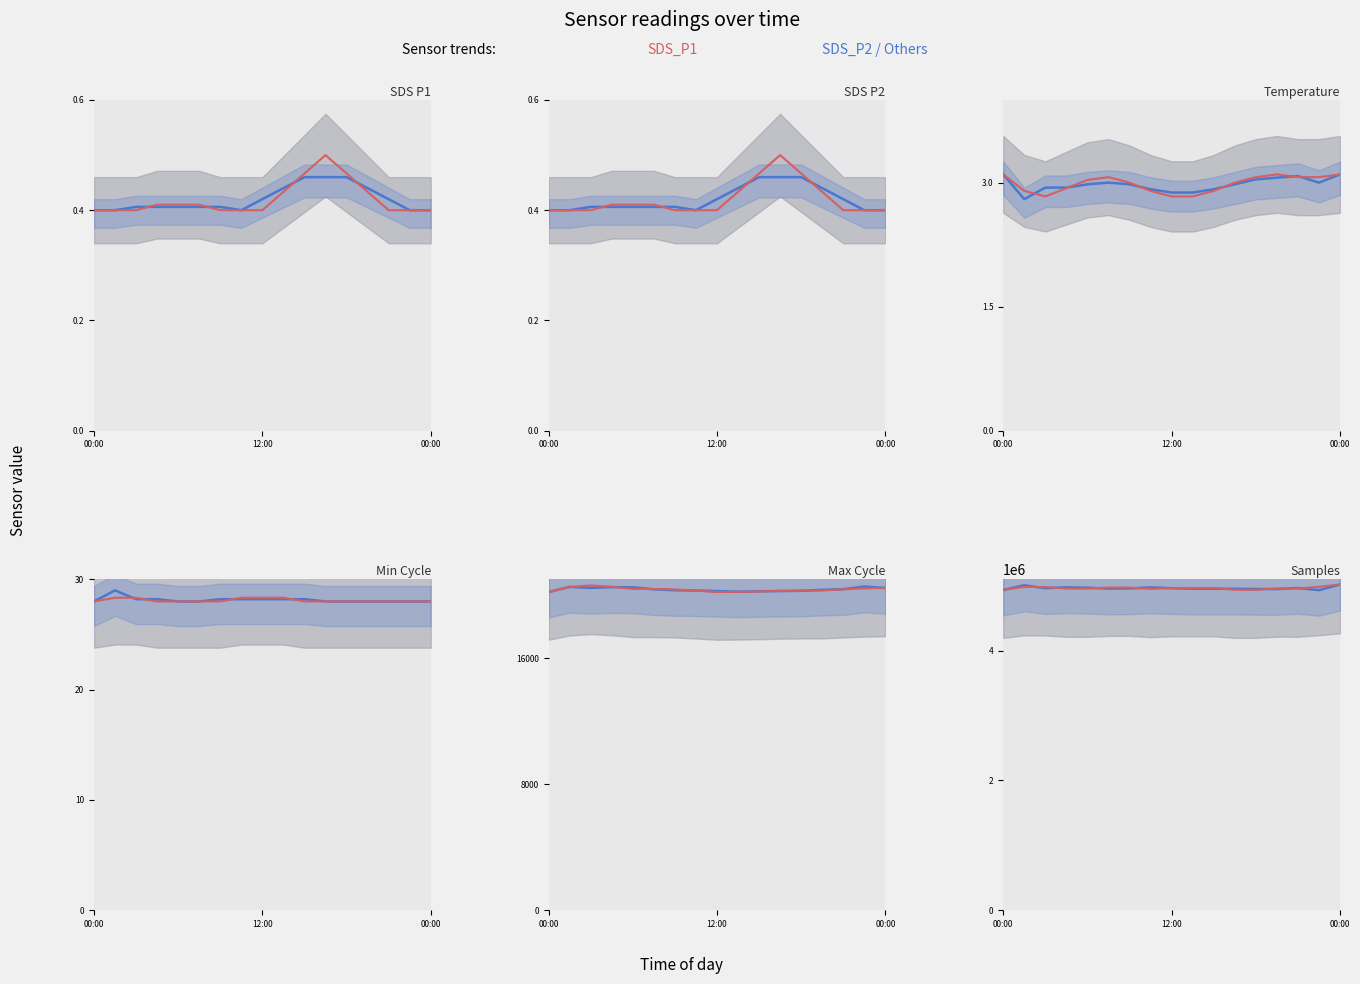

Reading left to right, list all the values displayed in this chart.

SDS_P1: 0.4	0.4	0.4	0.4	0.4	0.4	0.4	0.4	0.4	0.4	0.5	0.5	0.5	0.4	0.4	0.4	0.4
SDS_P2: 0.4	0.4	0.4	0.4	0.4	0.4	0.4	0.4	0.4	0.4	0.5	0.5	0.5	0.4	0.4	0.4	0.4
Temp: 3.1	2.8	2.8	2.9	3.1	3.1	3.0	2.9	2.8	2.8	2.9	3.0	3.1	3.1	3.1	3.0	3.1
Min_cycle: 28.0	29.0	28.0	28.0	28.0	28.0	28.0	28.0	29.0	28.0	28.0	28.0	28.0	28.0	28.0	28.0	28.0
Max_cycle: 20195.0	20525.0	20831.0	20483.0	20274.0	20426.0	20469.0	20195.0	20191.0	20199.0	20231.0	20265.0	20325.0	20270.0	20283.0	20547.0	20454.0
Samples: 4937895.0	5008697.0	5006193.0	4927737.0	4940071.0	5003591.0	4979336.0	4938517.0	4939799.0	5021851.0	4938393.0	4939998.0	4936877.0	4940711.0	5002011.0	4933612.0	5021138.0